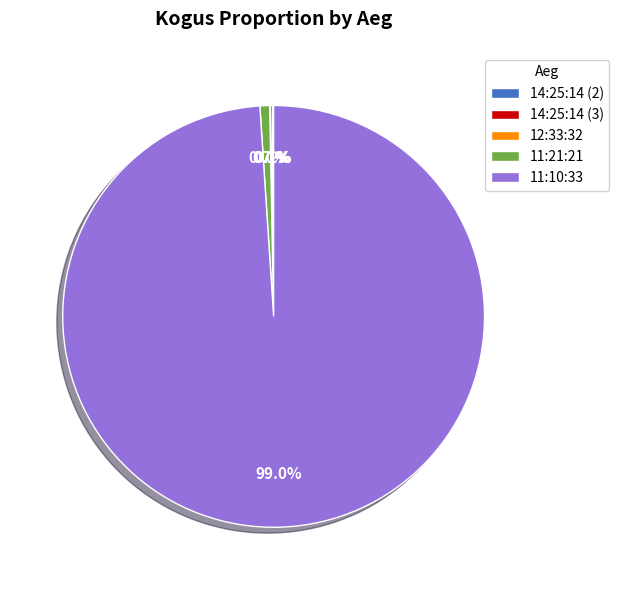

Does 11:10:33 account for over 50% of the chart?

Yes